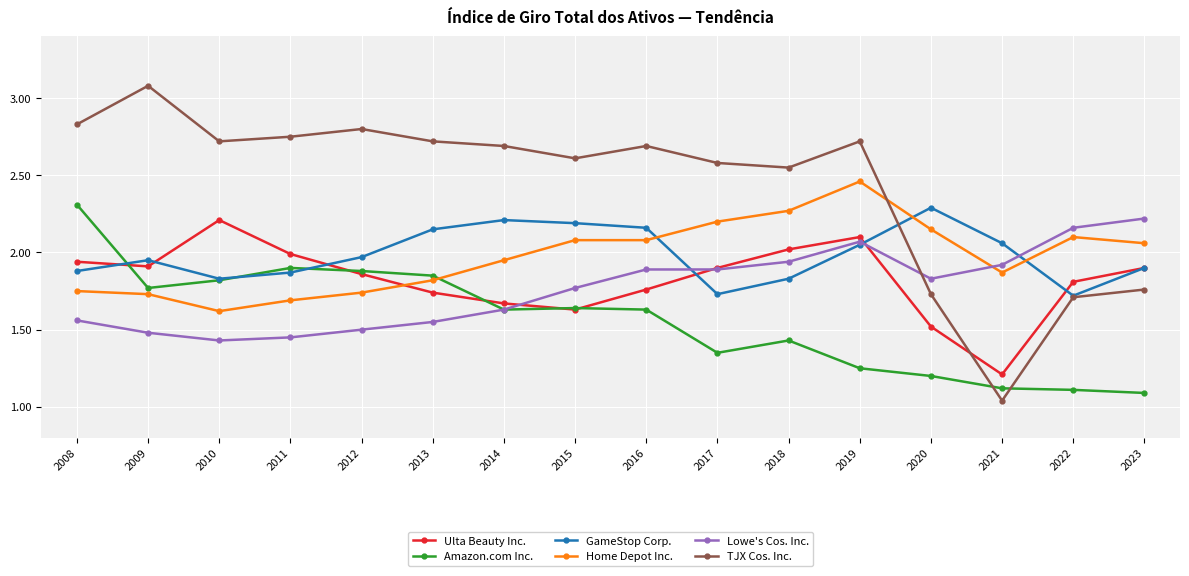

Is it true that Amazon.com Inc. equals 0.5 at 2020?

False